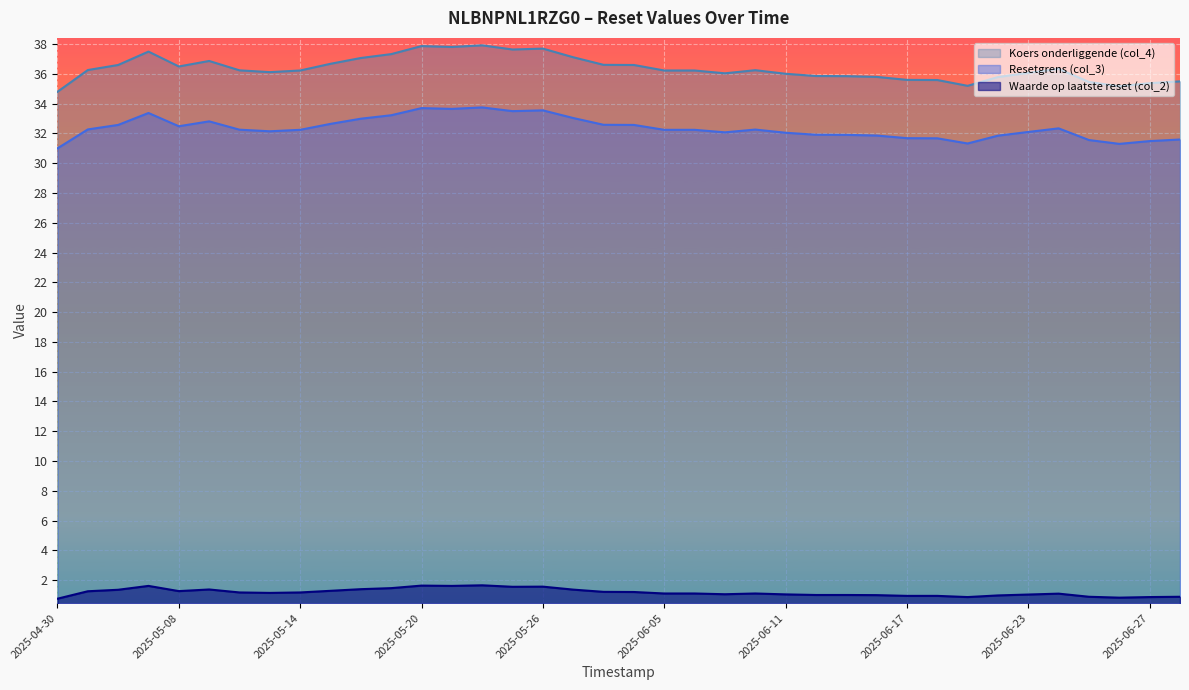

List the labels in order of Resetgrens (col_3) value, largest first.

2025-05-22, 2025-05-20, 2025-05-21, 2025-05-26, 2025-05-23, 2025-05-07, 2025-05-19, 2025-06-02, 2025-05-16, 2025-05-09, 2025-05-15, 2025-06-03, 2025-05-06, 2025-06-04, 2025-05-08, 2025-06-24, 2025-05-05, 2025-06-10, 2025-05-12, 2025-05-14, 2025-06-05, 2025-06-06, 2025-05-13, 2025-06-23, 2025-06-09, 2025-06-11, 2025-06-12, 2025-06-13, 2025-06-16, 2025-06-20, 2025-06-17, 2025-06-18, 2025-06-30, 2025-06-25, 2025-06-27, 2025-06-19, 2025-06-26, 2025-04-30